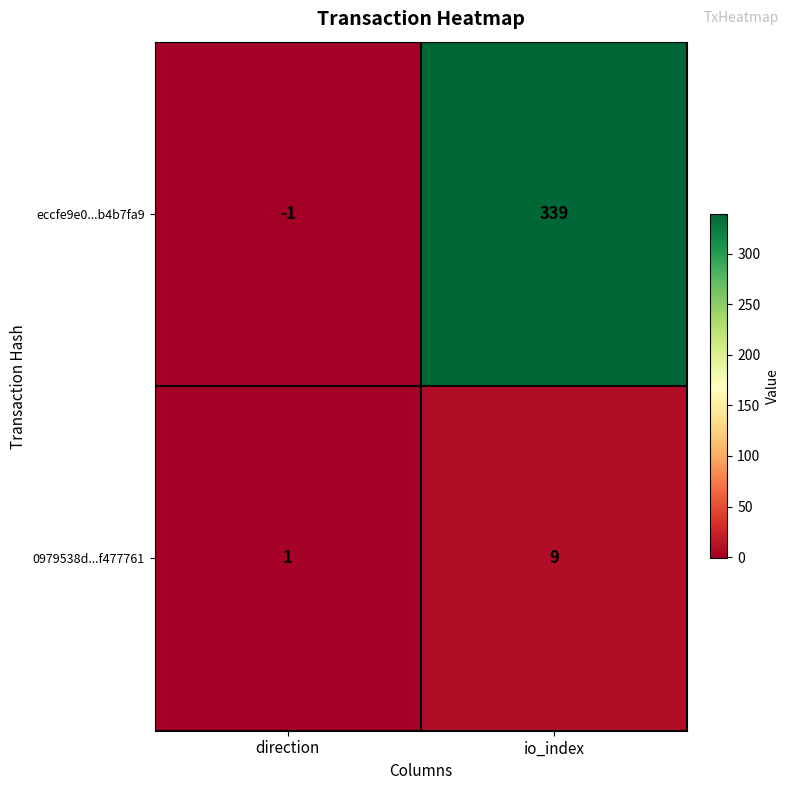

Rank the series by their maximum value, from lowest to highest.

0979538d...f477761, eccfe9e0...b4b7fa9